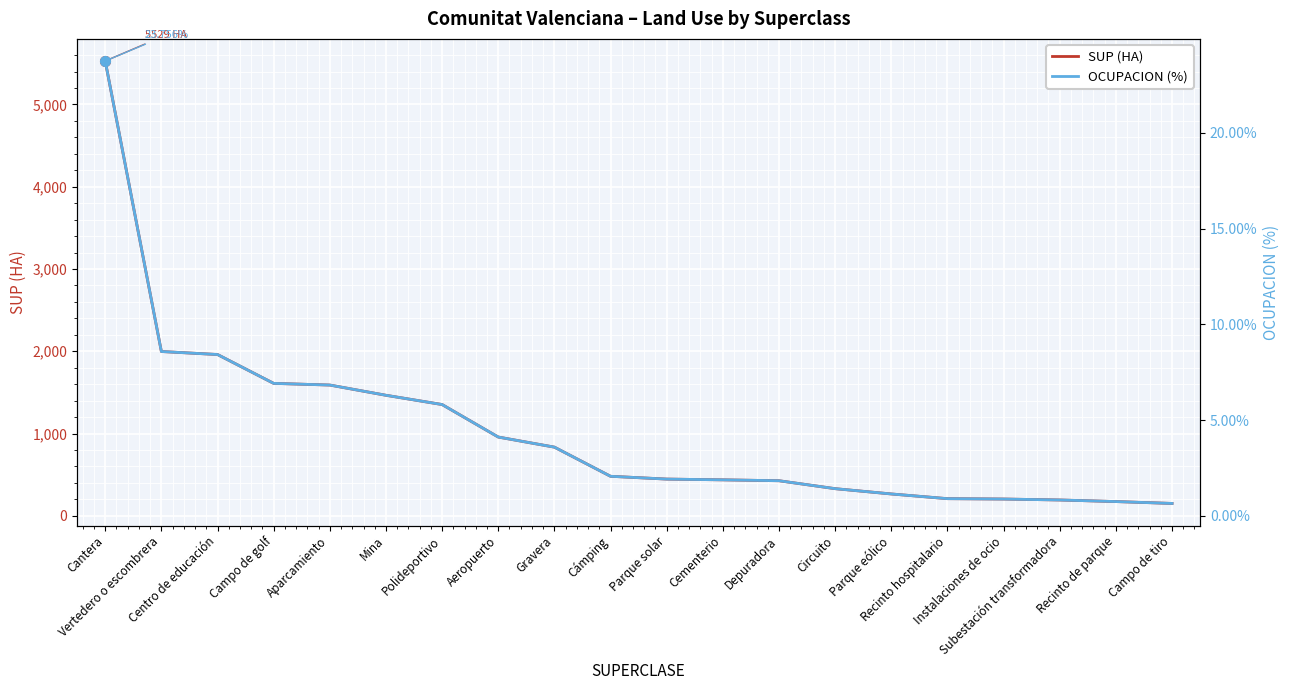

Reading left to right, what are all the values shown in this chart?

SUP (HA): 5528.6	1997.3	1960.7	1610.1	1589.6	1465.3	1352.7	957.6	834.9	480.5	446.5	437.3	426.5	330.0	265.8	208.5	204.1	192.5	173.3	150.4
OCUPACION (%): 23.8	8.6	8.4	6.9	6.8	6.3	5.8	4.1	3.6	2.1	1.9	1.9	1.8	1.4	1.1	0.9	0.9	0.8	0.7	0.6